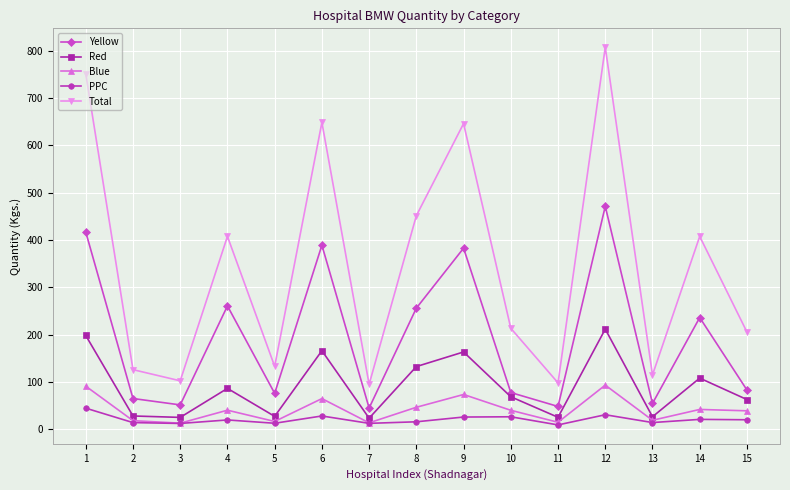

Where is the first local maximum for Total?

4